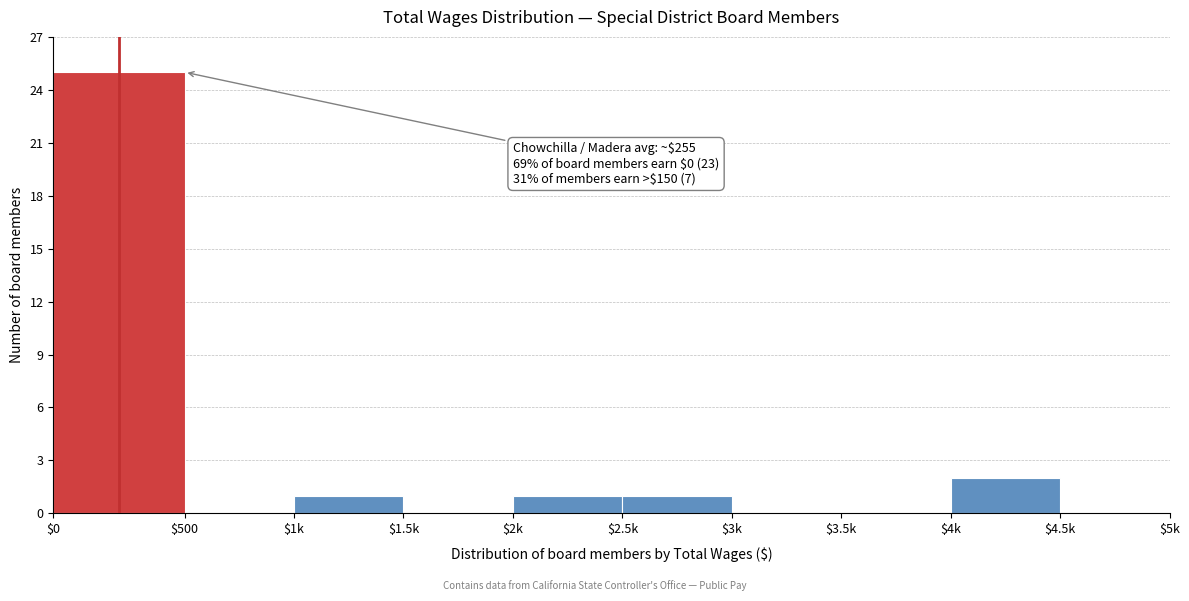

Where is the data nearest to the value 12?

$4k